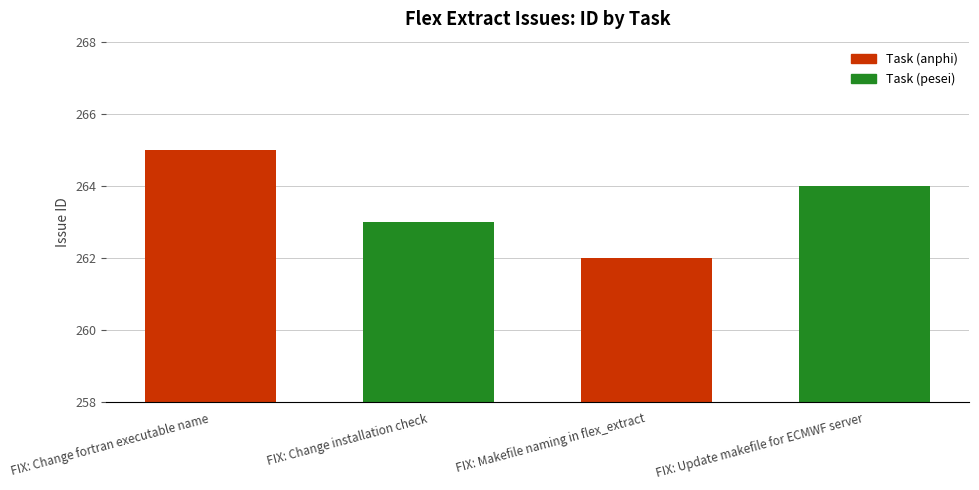

The value at FIX: Makefile naming in flex_extract is 262. True or false?

True